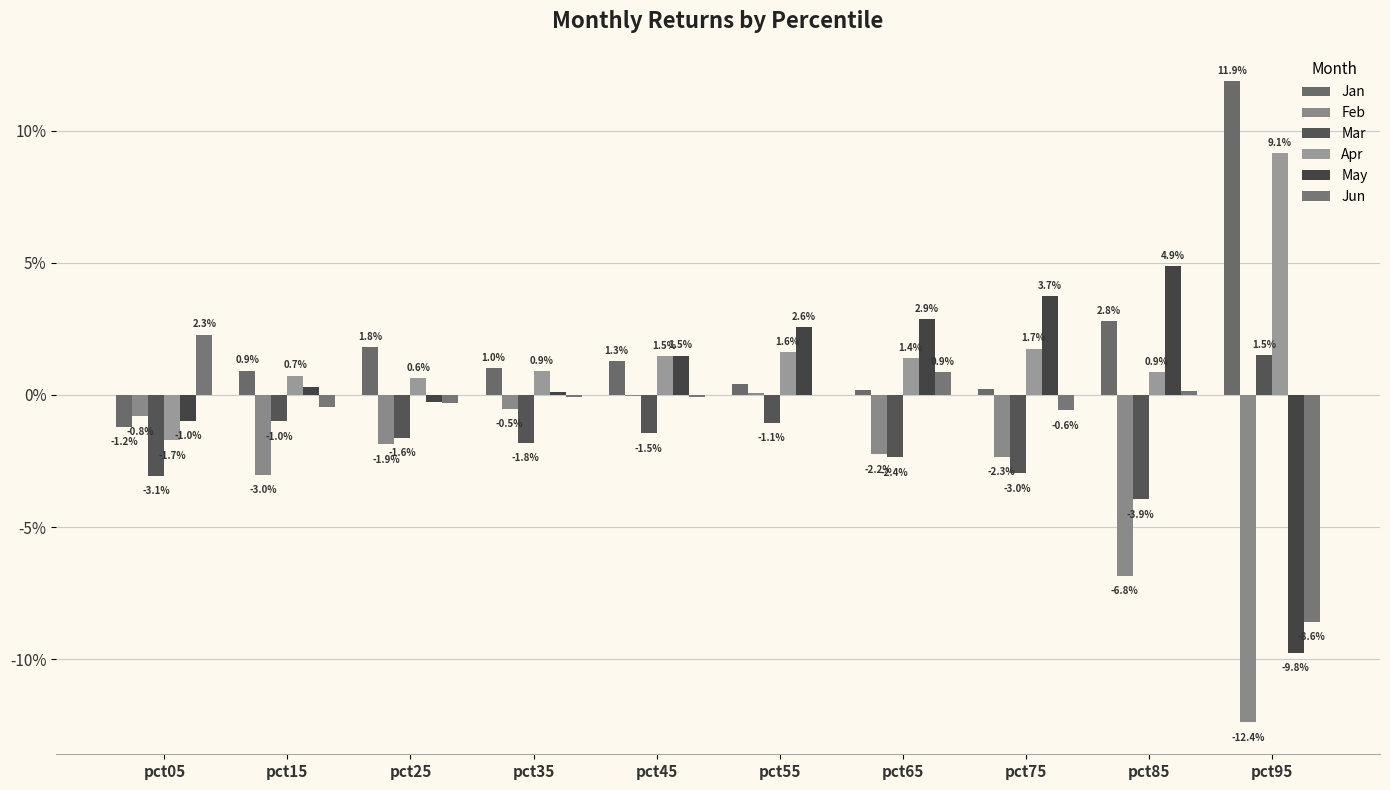

Are the bars horizontal?

No